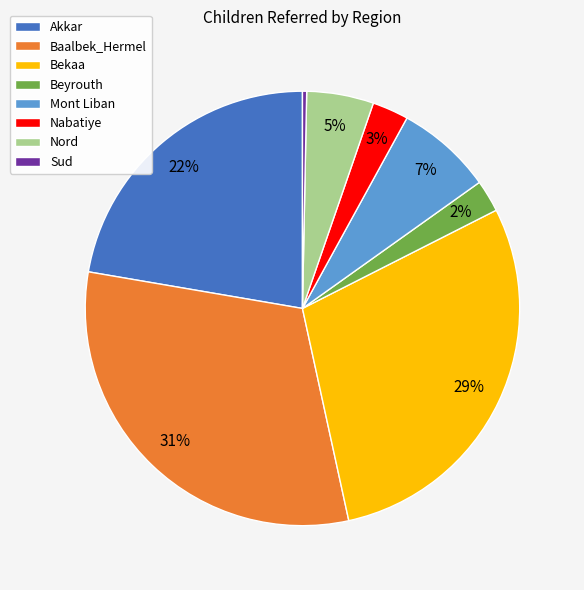

Which slice is the smallest?

Sud